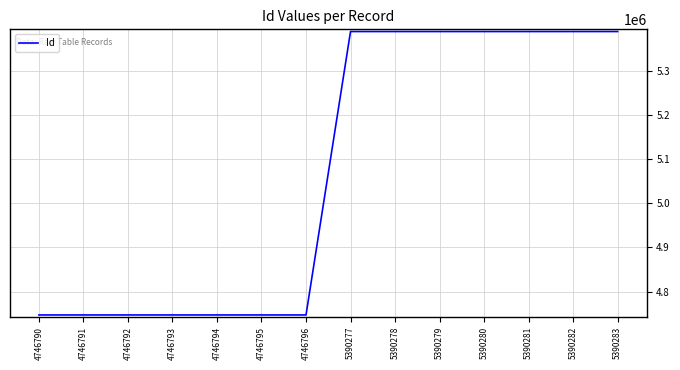

What is the difference between the maximum and minimum values?

643493